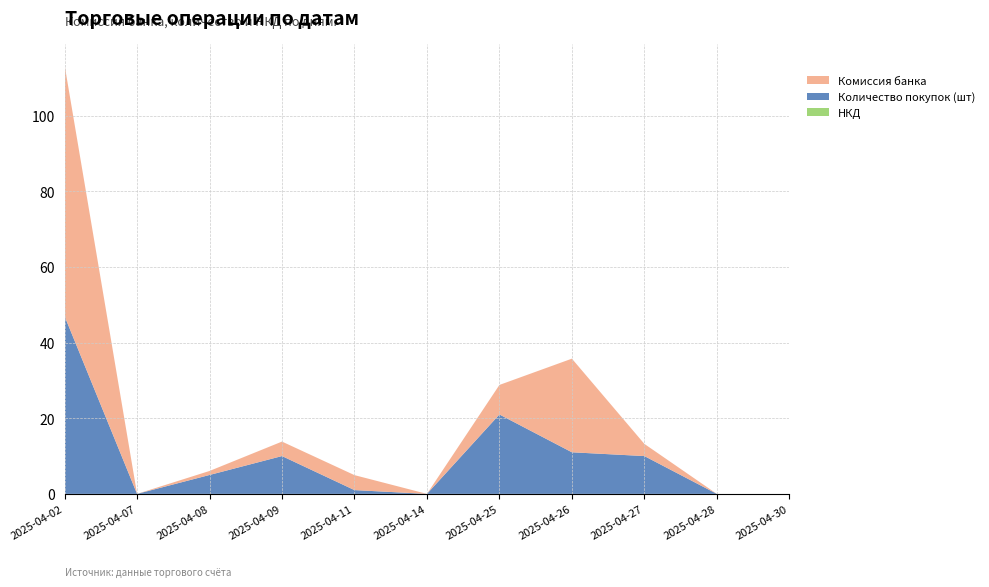

Reading left to right, list all the values displayed in this chart.

Комиссия банка: 66.4	0.0	1.1	3.8	4.0	0.0	7.8	24.8	3.2	0.0	0.0
Количество покупок (шт): 47.0	0.0	5.0	10.0	1.0	0.0	21.0	11.0	10.0	0.0	0.0
НКД: 0.0	0.0	0.0	0.0	0.0	0.0	0.0	0.0	0.0	0.0	0.0